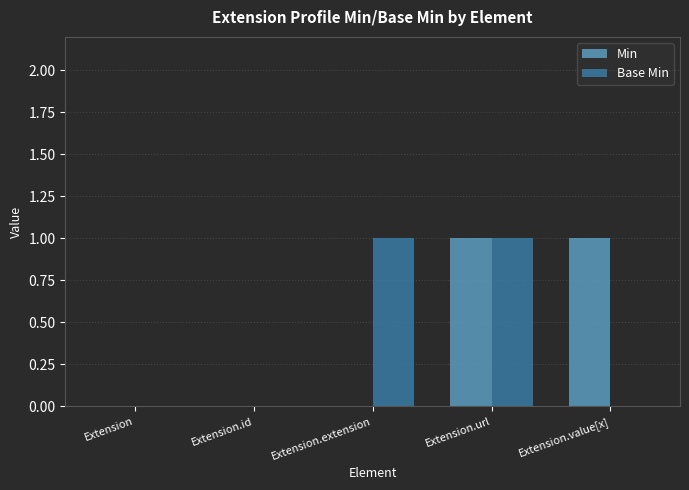

Is the value of Base Min at Extension.value[x] greater than the value of Min at Extension.value[x]?

No